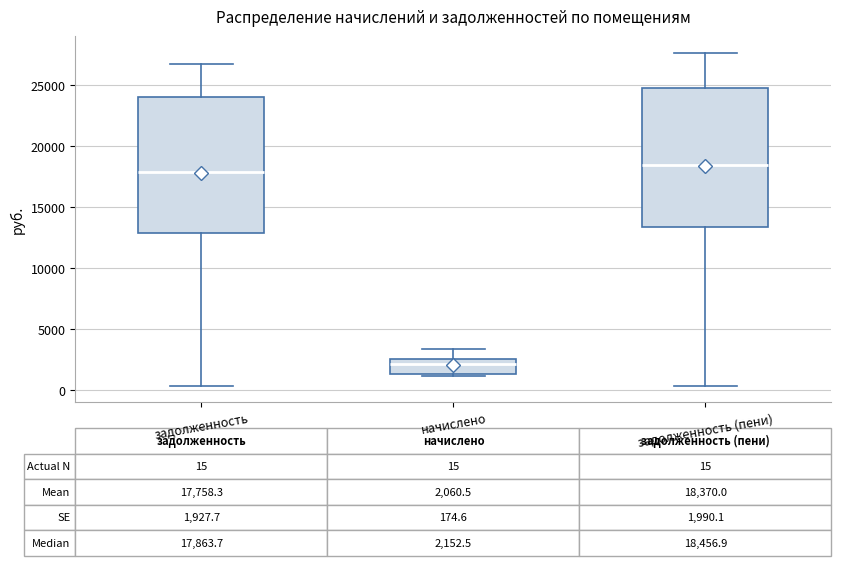

Which box has the highest median line?

задолженность (пени)